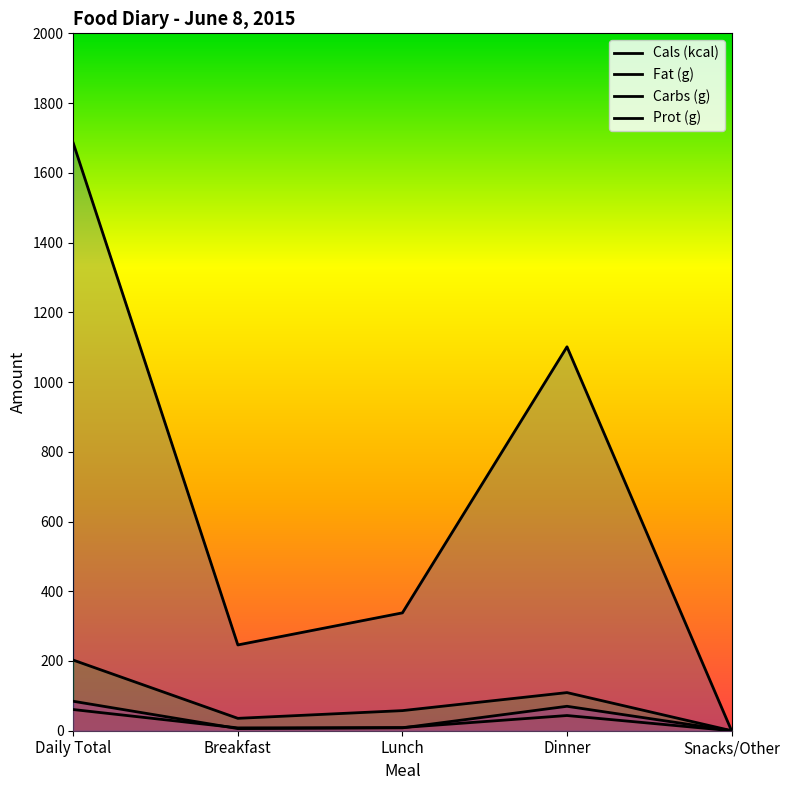

Between Daily Total and Breakfast, which is larger?

Daily Total